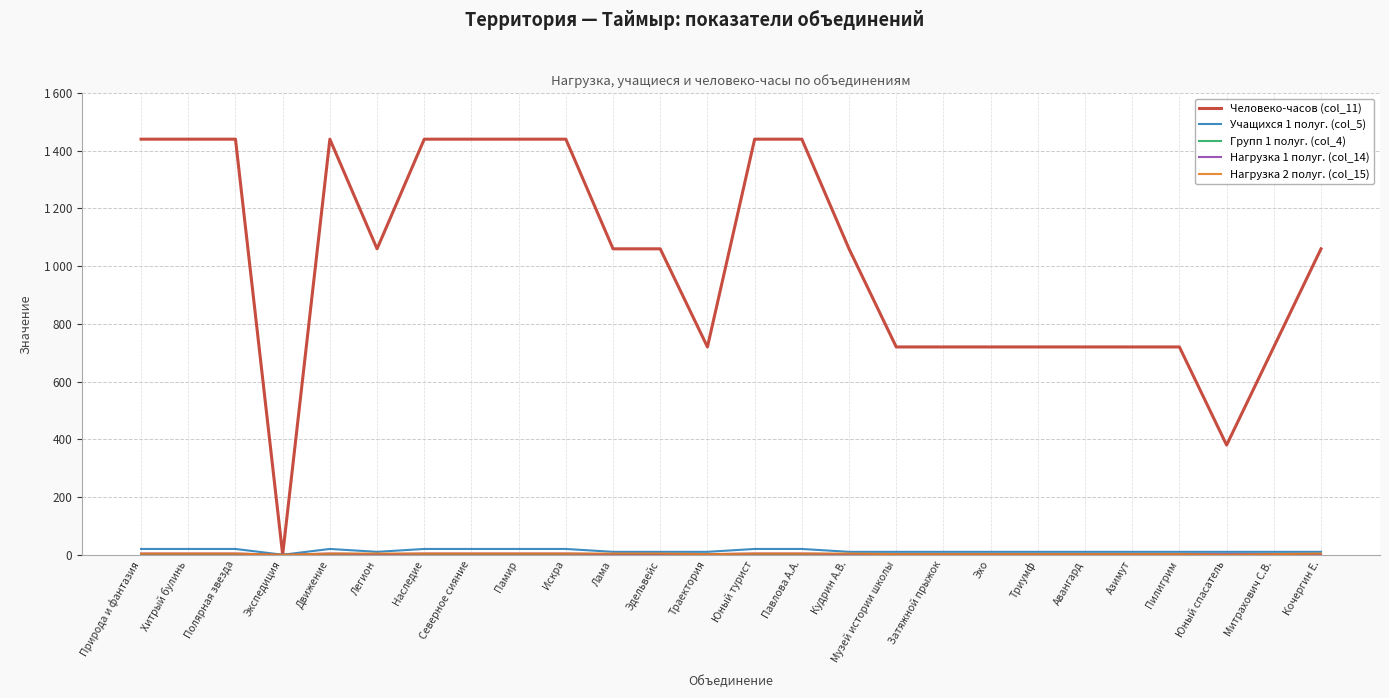

Which series changed the most between Наследие and Кочергин Е.?

Человеко-часов (col_11)